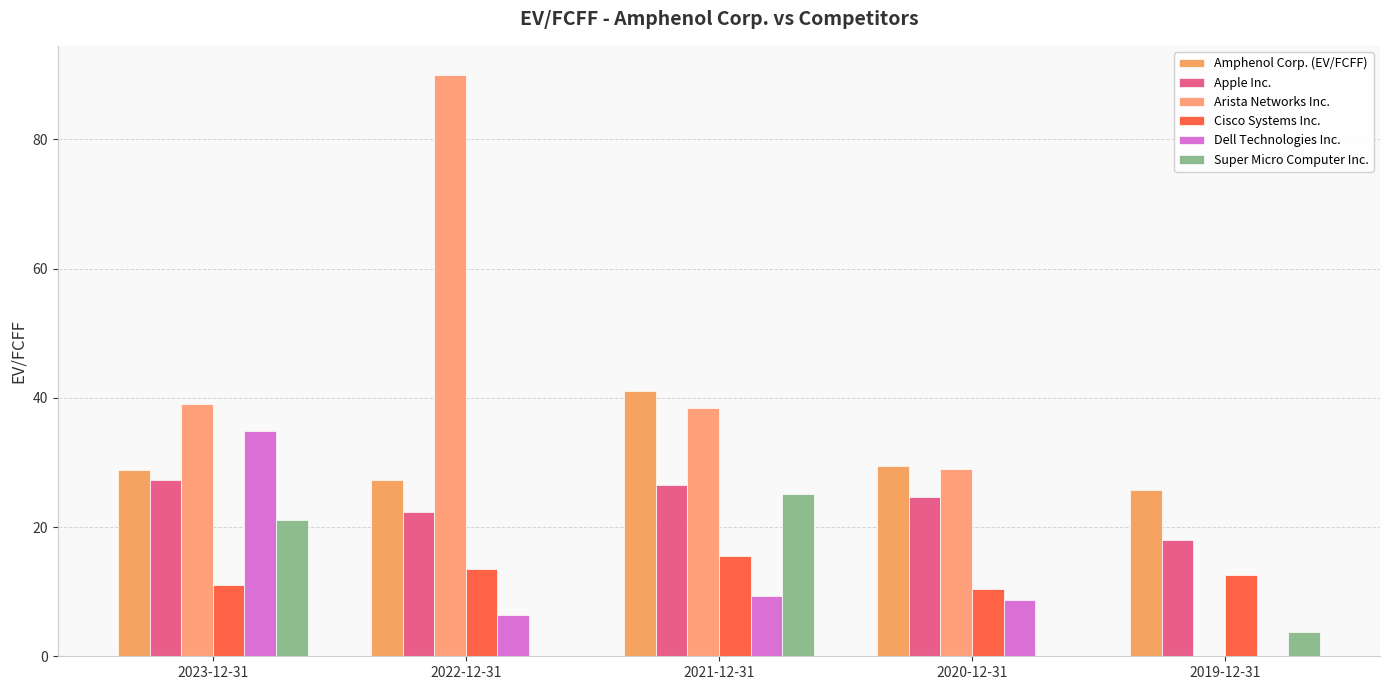

Reading left to right, extract all data points from this chart.

Amphenol Corp. (EV/FCFF): 28.9	27.2	41.0	29.4	25.8
Apple Inc.: 27.2	22.4	26.4	24.7	18.0
Arista Networks Inc.: 39.0	90.0	38.5	29.0	0.0
Cisco Systems Inc.: 11.0	13.6	15.5	10.5	12.6
Dell Technologies Inc.: 34.9	6.5	9.3	8.8	0.0
Super Micro Computer Inc.: 21.1	0.0	25.0	0.0	3.8